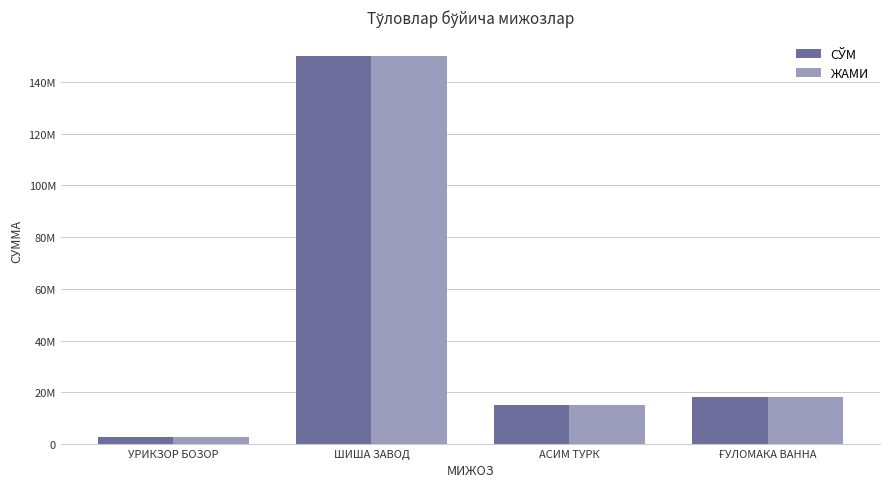

Read the ЖАМИ value at ШИША ЗАВОД, to the nearest 50.

150000000